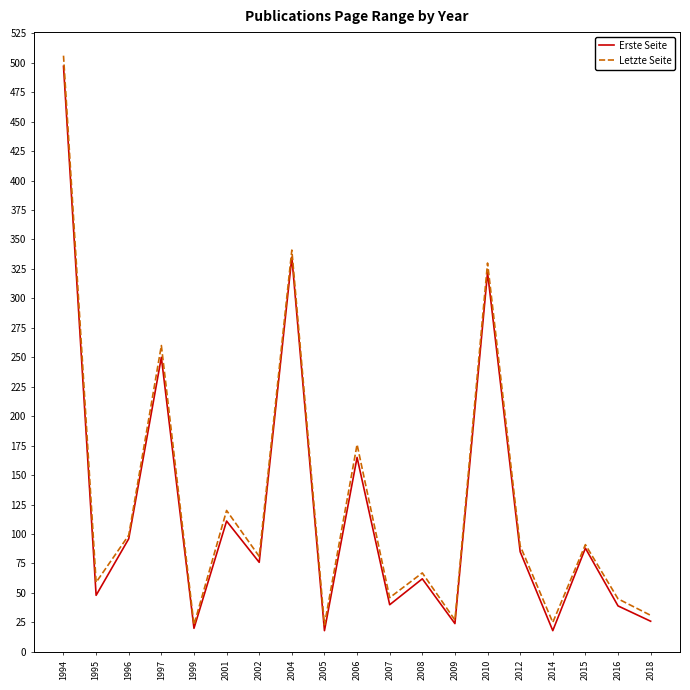

Which series has the largest range (max minus min)?

Letzte Seite